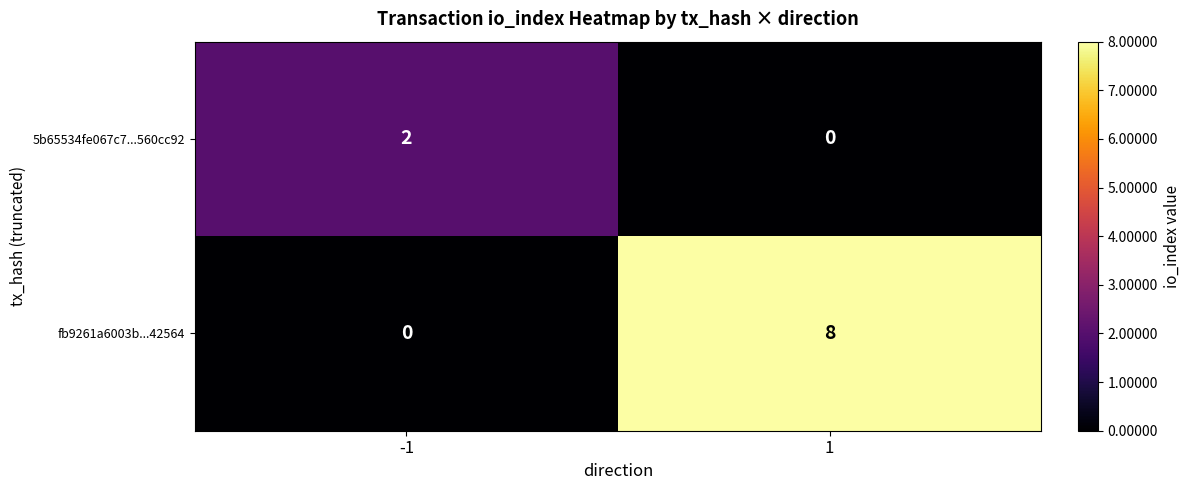

At -1, list the series in order from largest to smallest.

5b65534fe067c7...560cc92, fb9261a6003b...42564